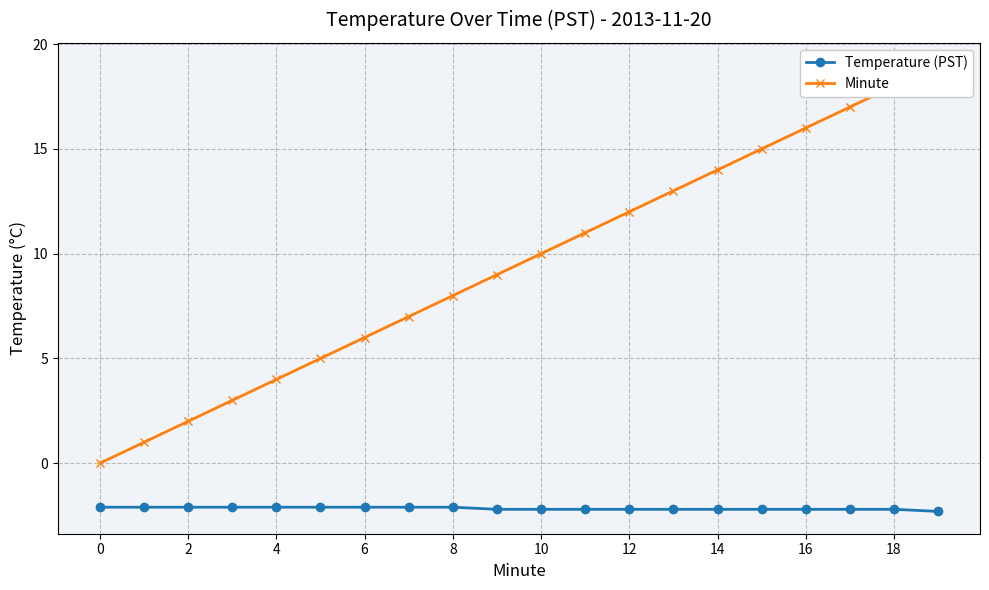

What is the maximum value for Temperature (PST)?

-2.1